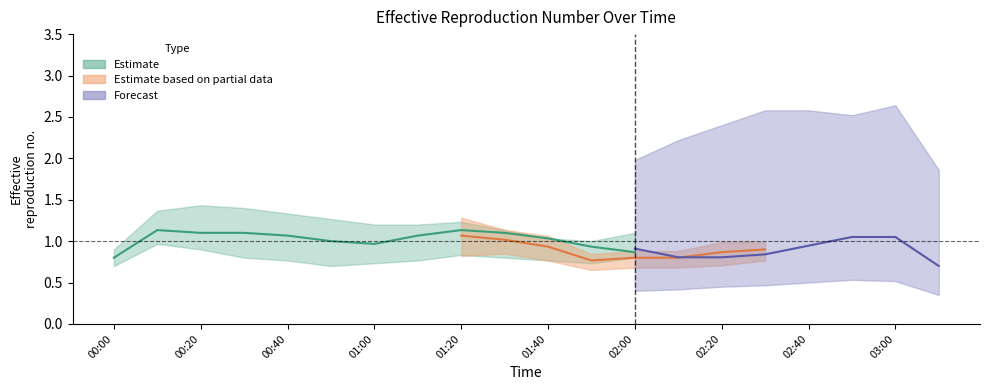

What position from the left is 00:20?

3